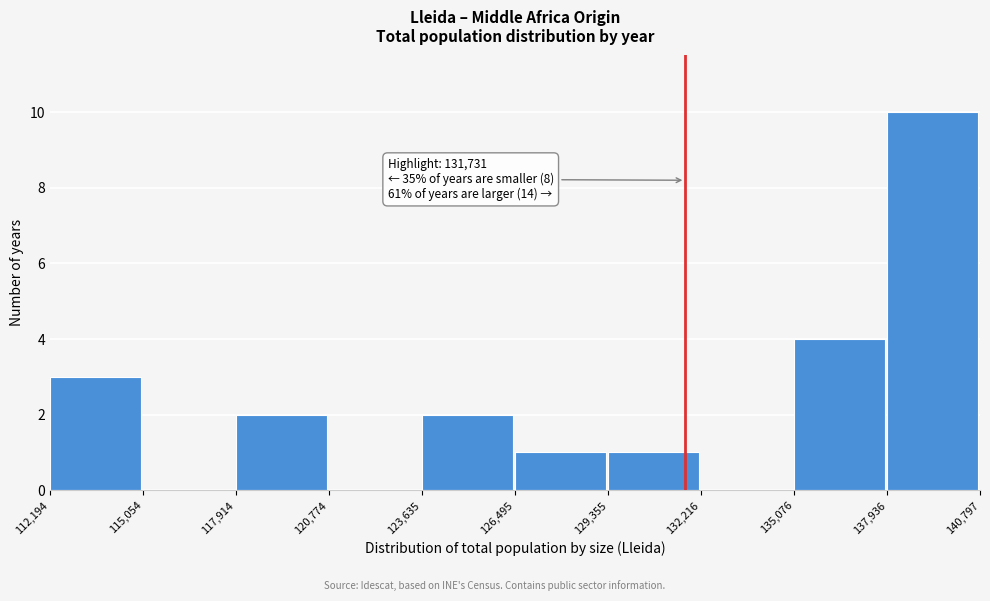

Which range on the x-axis has the tallest bar?

137,936 to 140,797